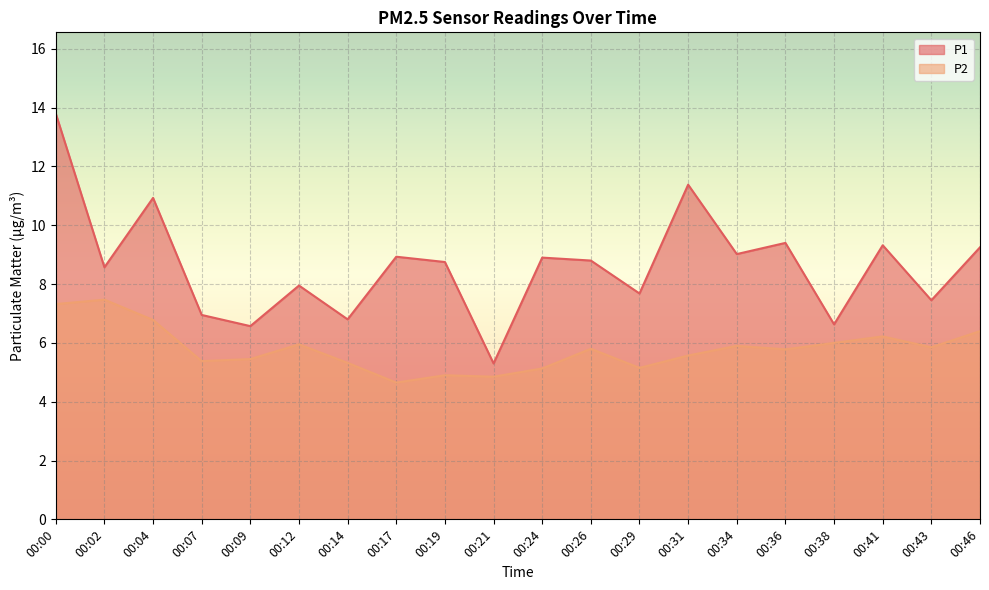

What is the sum of all P1 values?

172.4